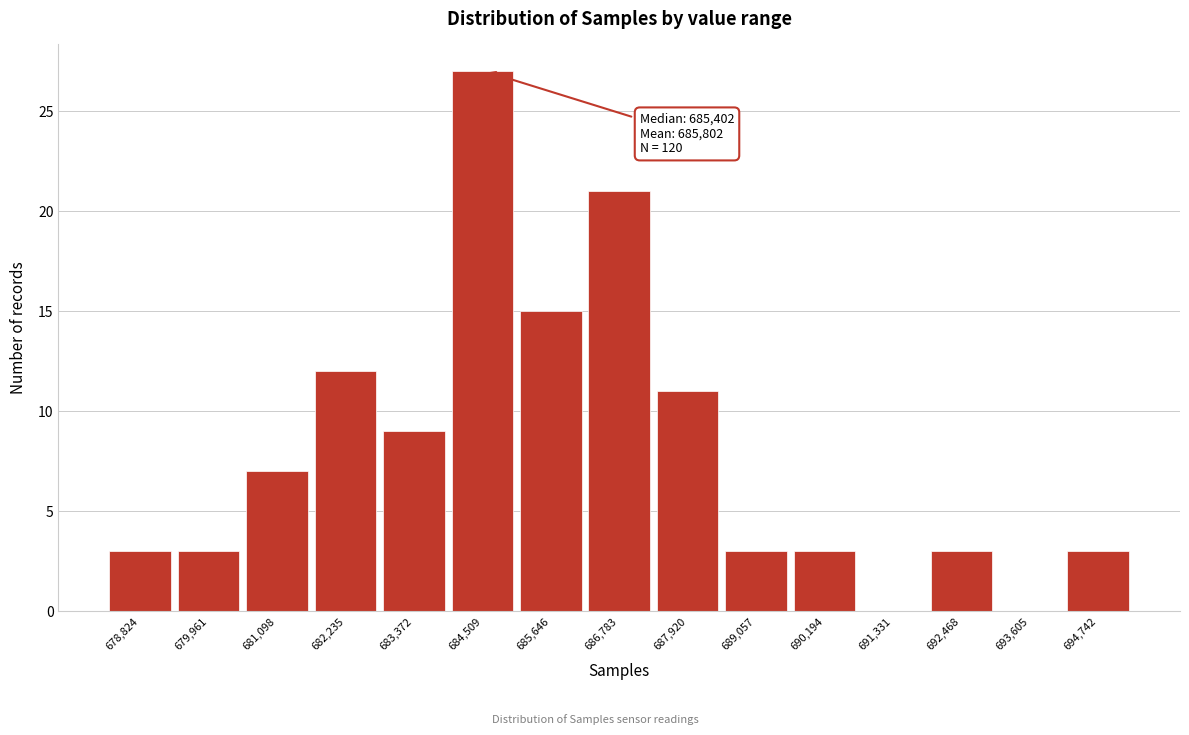

Reading left to right, transcribe all the data shown in this chart.

678,824=3	679,961=3	681,098=7	682,235=12	683,372=9	684,509=27	685,646=15	686,783=21	687,920=11	689,057=3	690,194=3	691,331=0	692,468=3	693,605=0	694,742=3